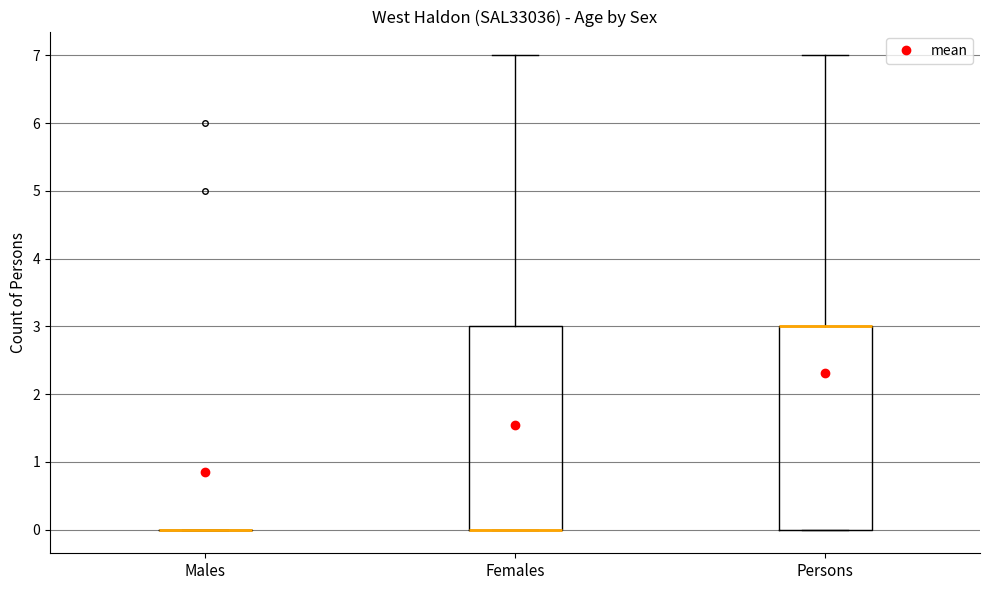

Reading left to right, read every box against the y-axis: the position of its median line, the range the box covers, and the ends of its whiskers. The values are not printed on the chart, so give them approximately, as read against the axis.

Males: box collapsed to a line at 0, whiskers 0 to 0
Females: median 0 (drawn on the box's lower edge), box 0 to 3, whiskers 0 to 7
Persons: median 3 (drawn on the box's upper edge), box 0 to 3, whiskers 0 to 7